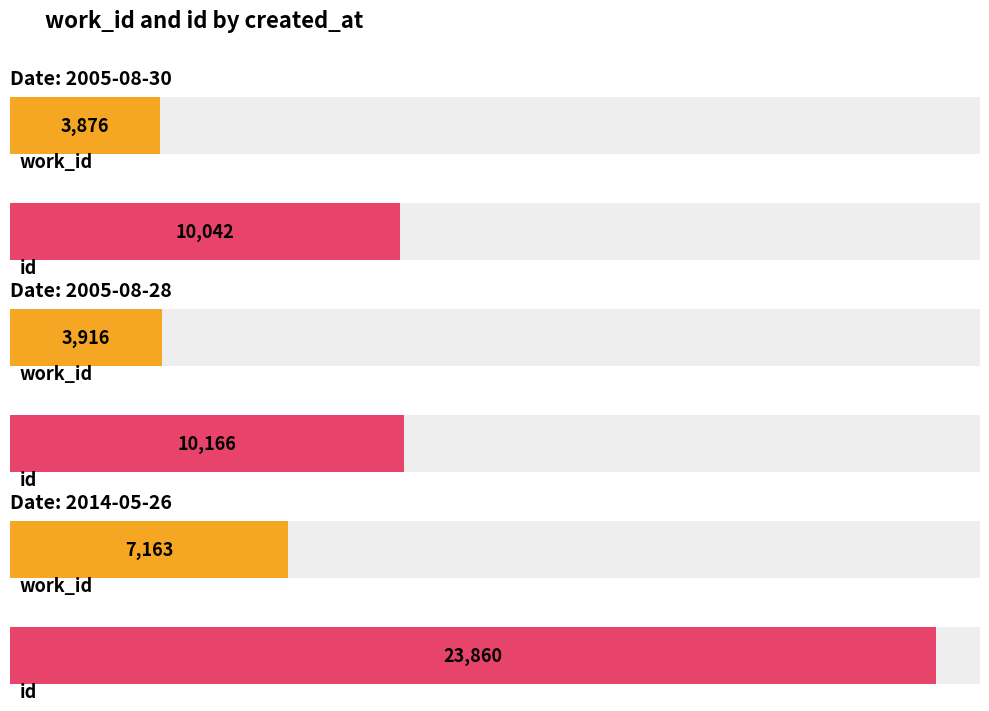

What are all the series names shown in the legend?

work_id, id